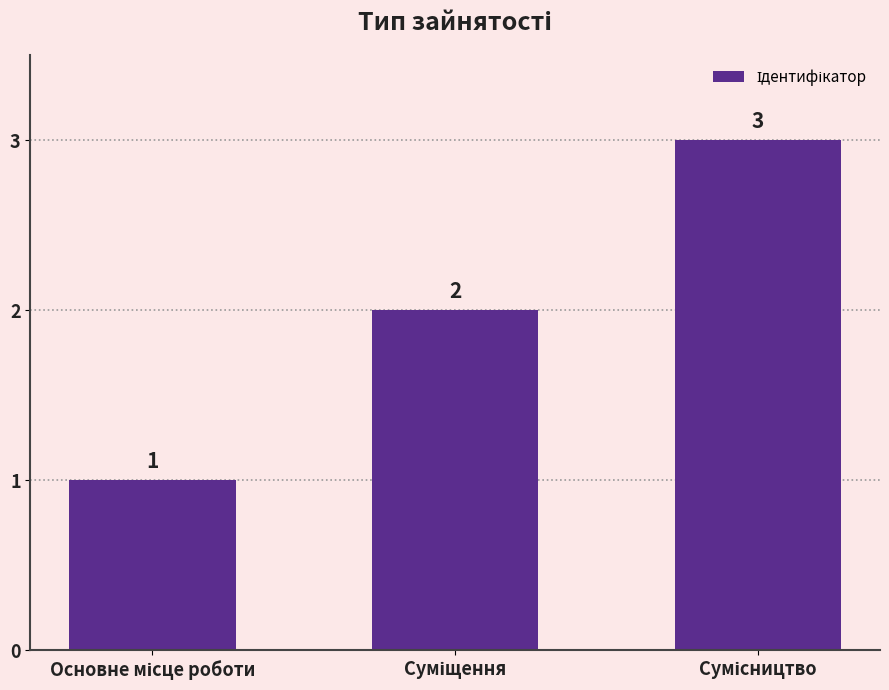

What is the sum of all values?

6